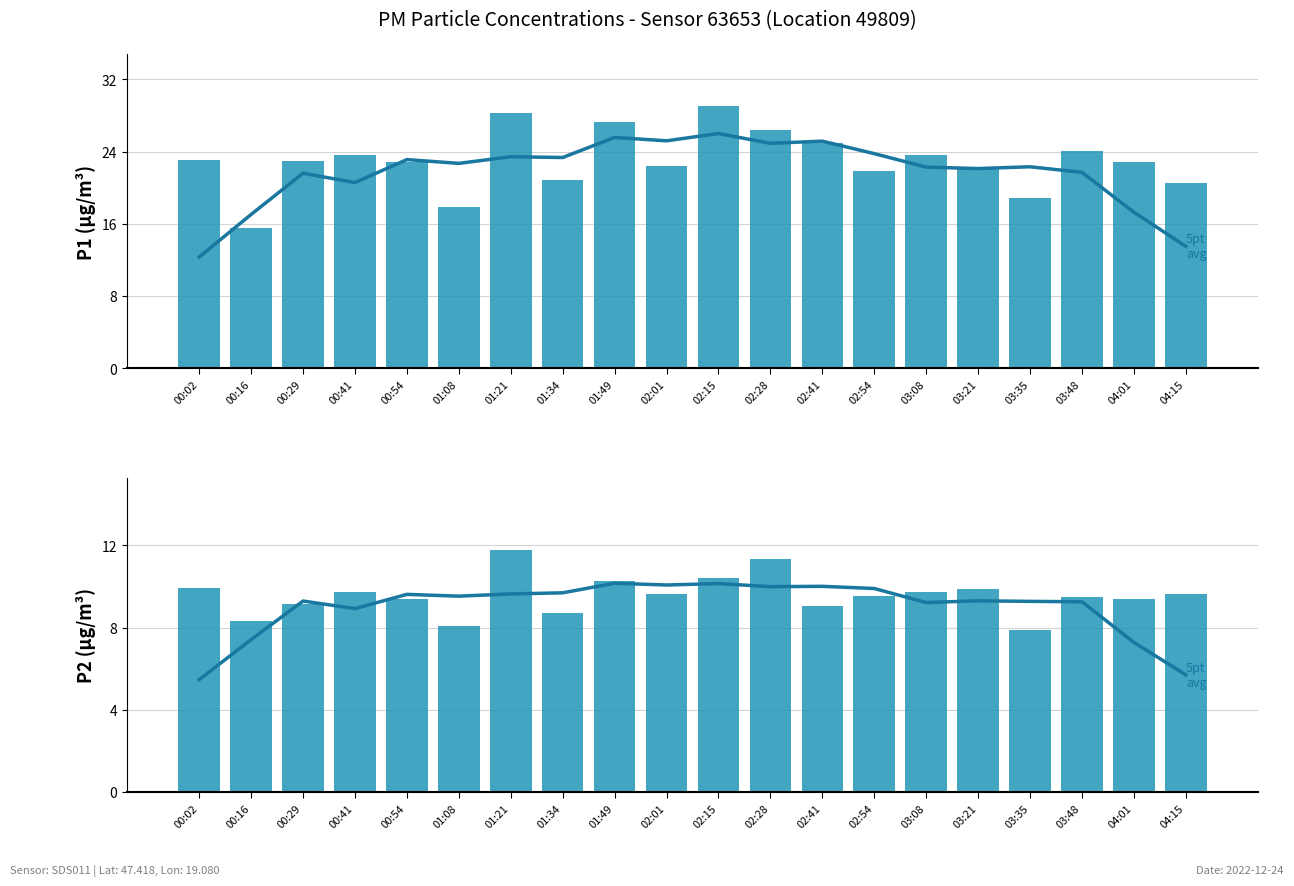

Is the value of P1 (raw) at 03:21 greater than the value of 5-pt avg at 04:15?

Yes